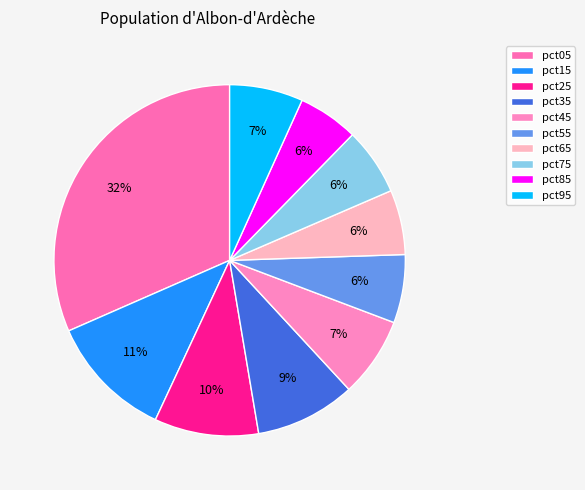

Is the sum of pct75 and pct15 greater than half?

No